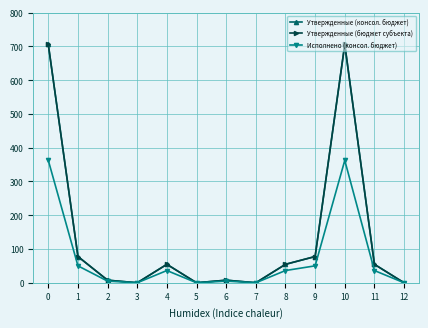

Rank the series by their maximum value, from lowest to highest.

Исполнено (консол. бюджет), Утвержденные (консол. бюджет), Утвержденные (бюджет субъекта)